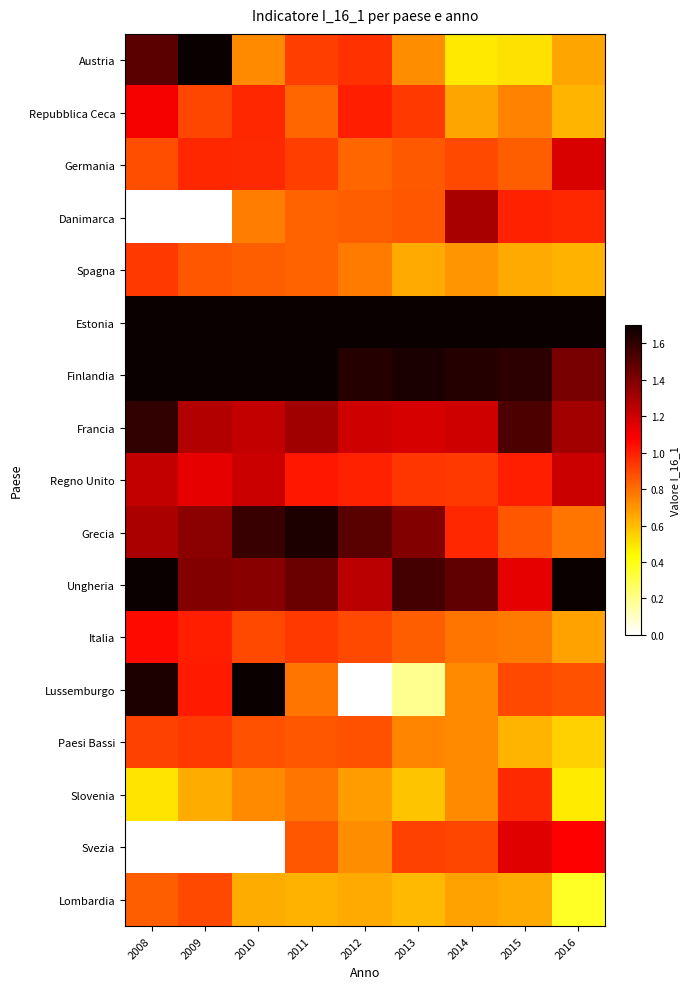

What is the spread (max minus min) of values at 2016?

1.3